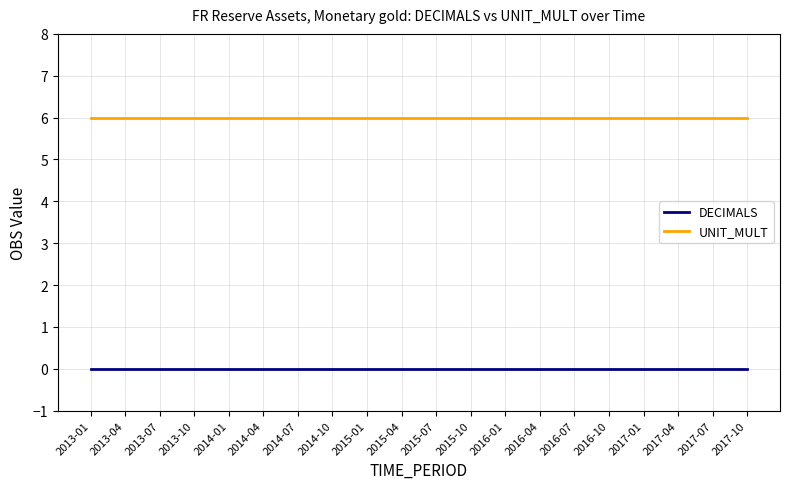

List the series in order of their peak value, highest first.

UNIT_MULT, DECIMALS